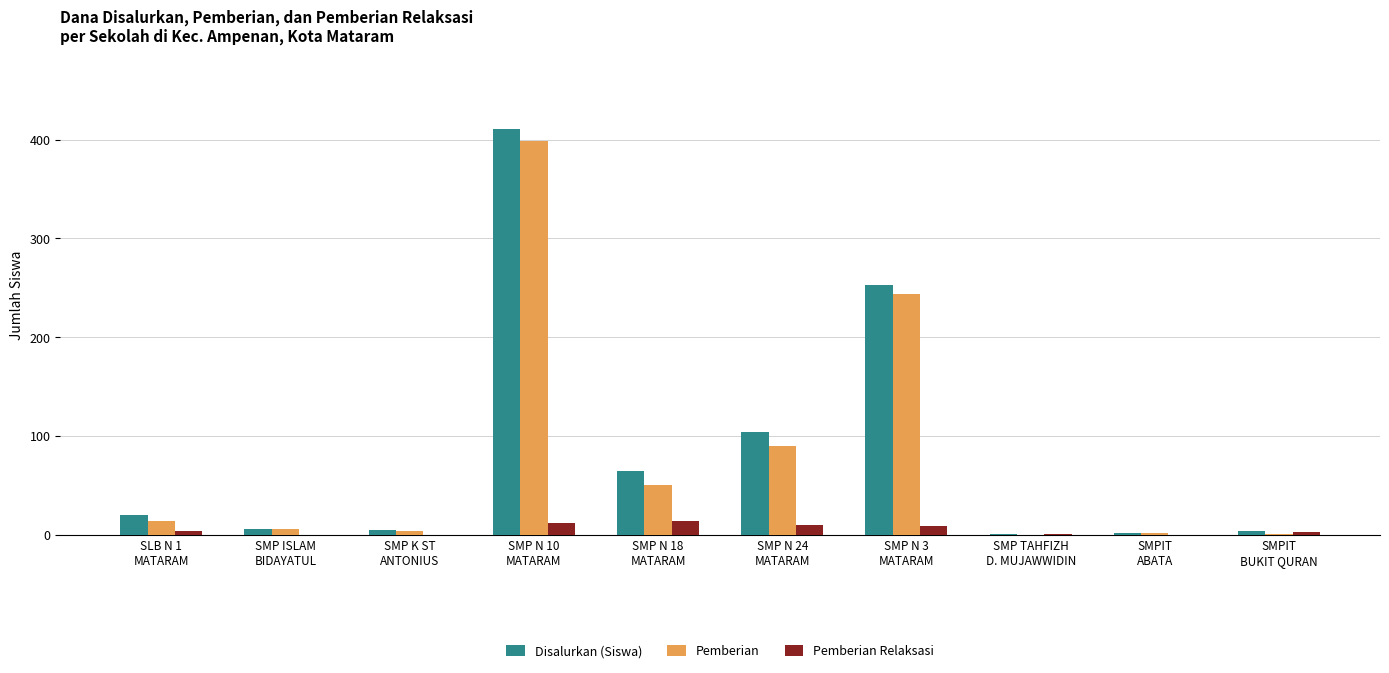

What is the sum of all Pemberian values?

811